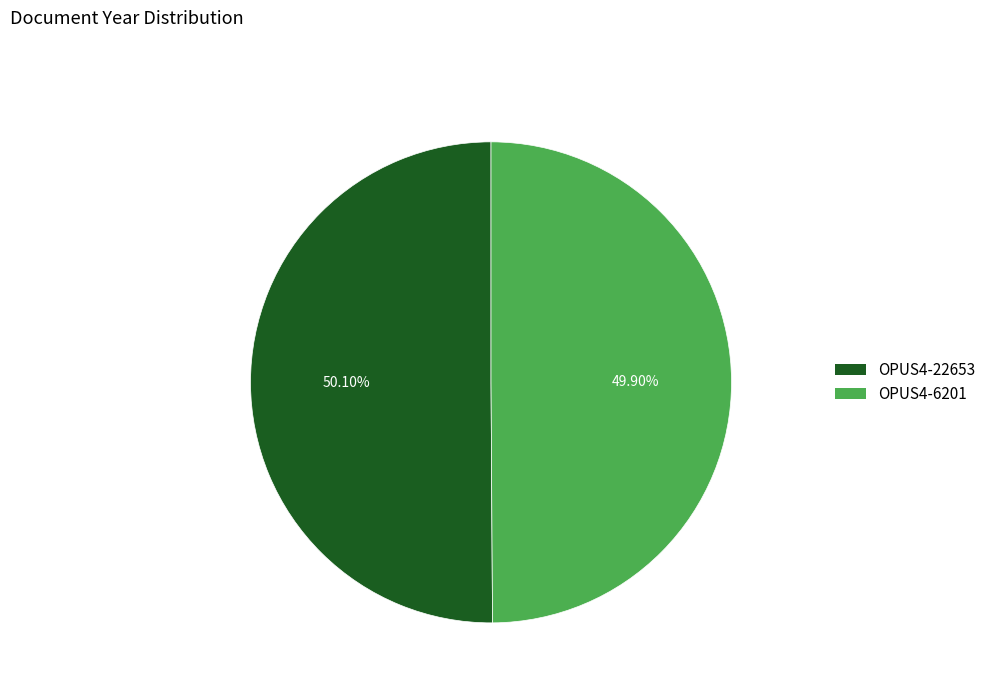

How much of the chart is everything except OPUS4-22653?

49.9%